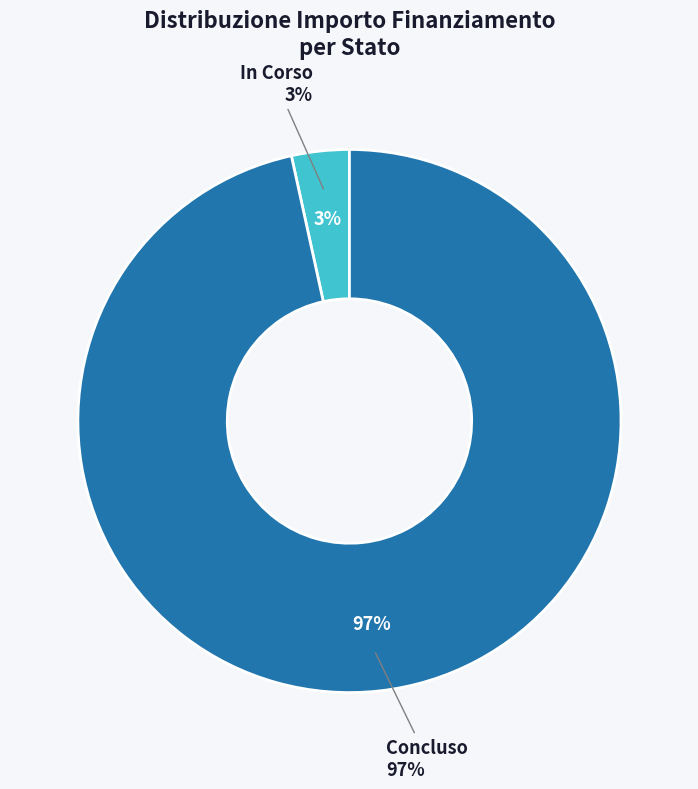

Is it true that 36 is 1% of the pie?

False